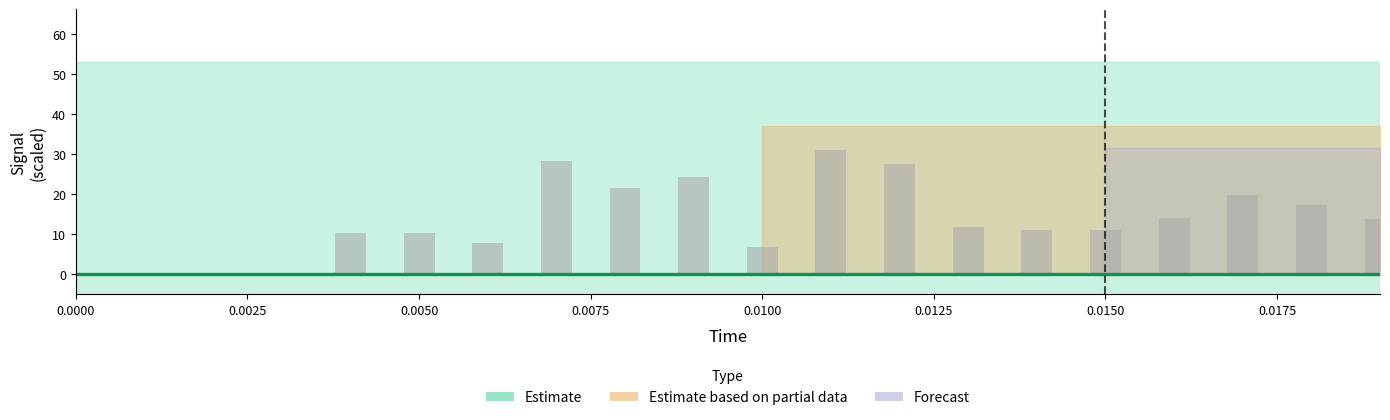

Is the value of actual (raw) at 0.0000 greater than the value of reference at 0.0100?

No